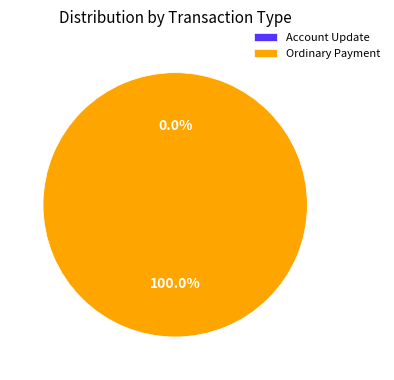

Rank the categories by value from highest to lowest.

Ordinary Payment, Account Update